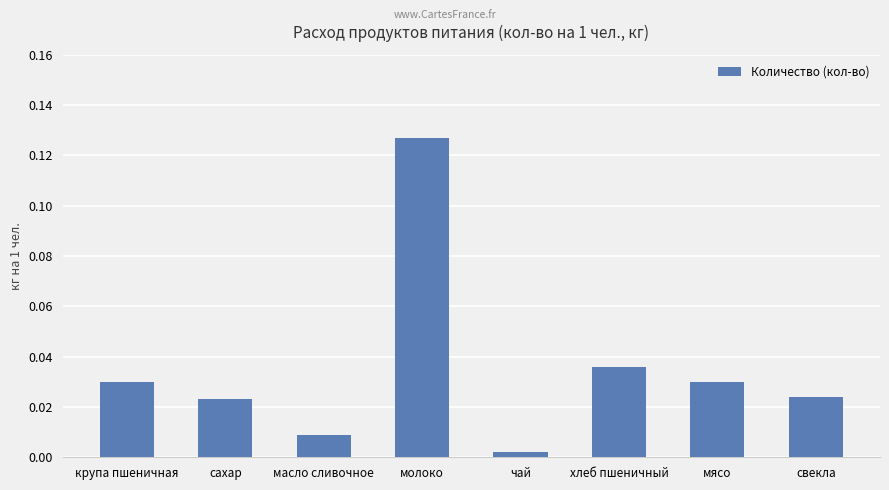

Which label corresponds to the smallest value in the chart?

чай